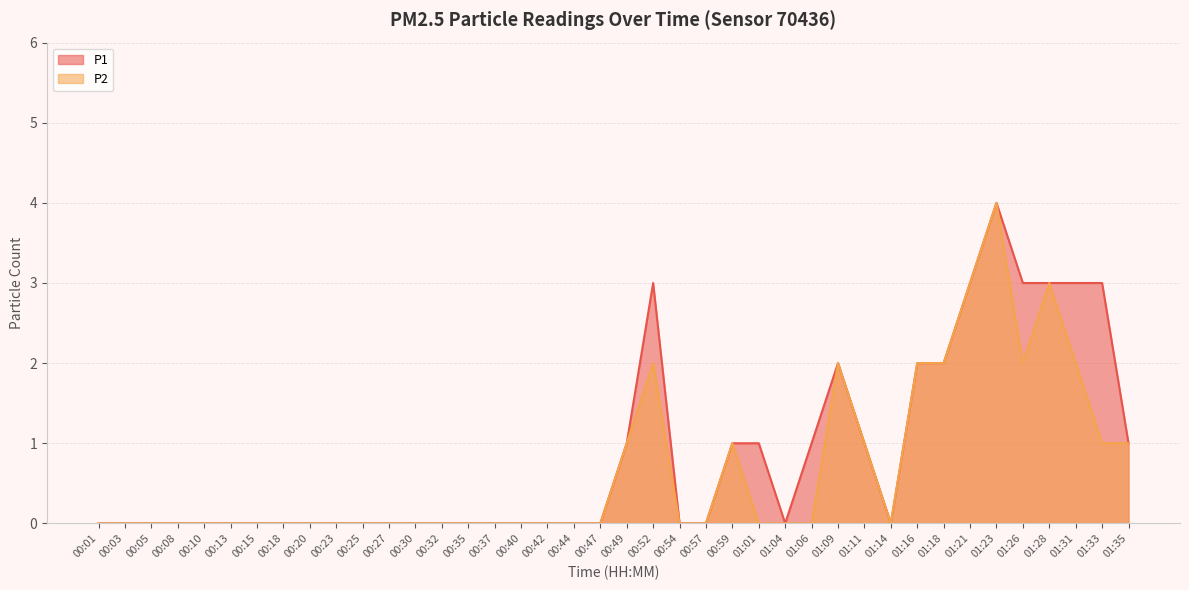

Is it true that P1 equals 0 at 00:47?

True